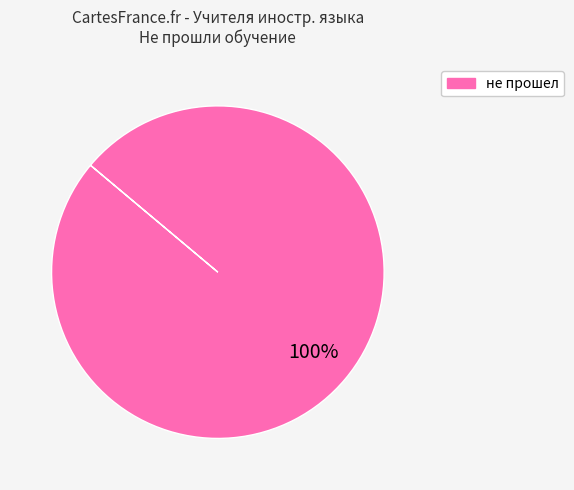

Does any single category account for the majority?

Yes